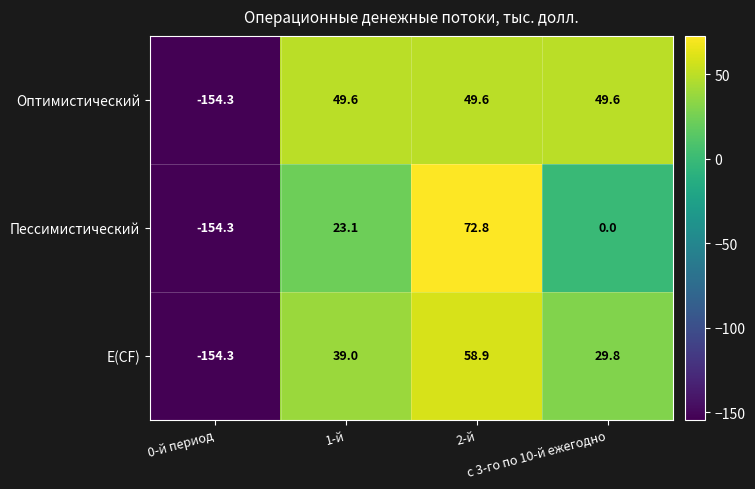

List the series in order of their peak value, highest first.

Пессимистический, Е(CF), Оптимистический